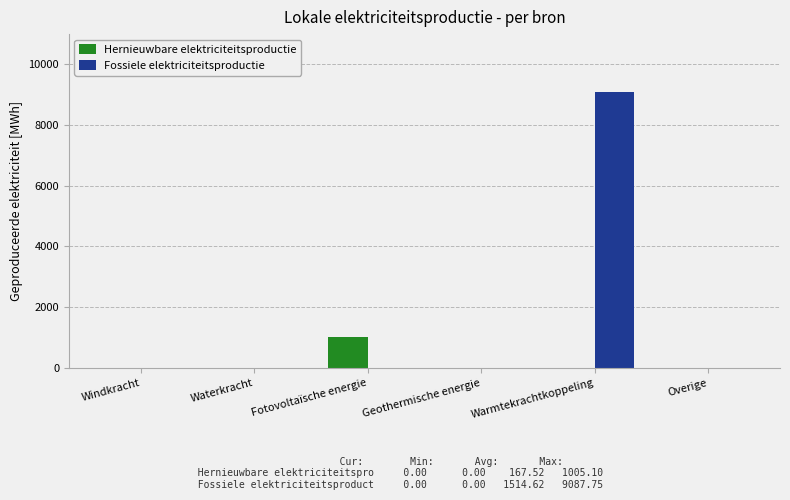

Which series has the largest total across all categories?

Fossiele elektriciteitsproductie